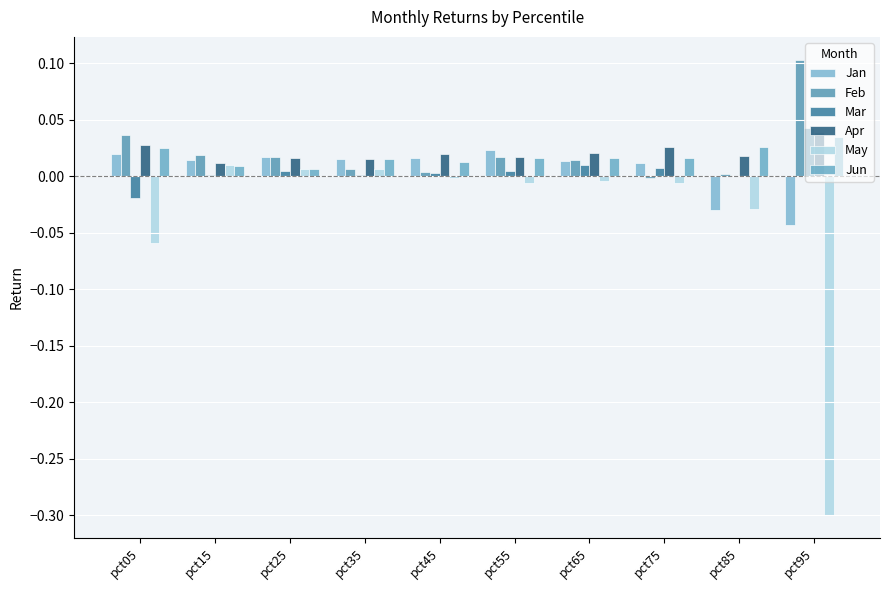

The value of Jan at pct95 is -0.0. True or false?

True